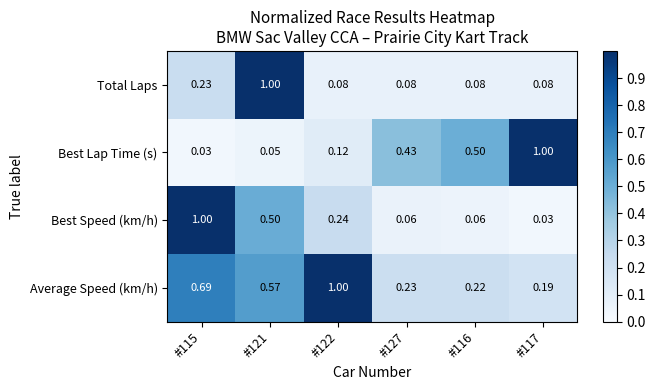

Which series changed the most between #121 and #116?

Total Laps